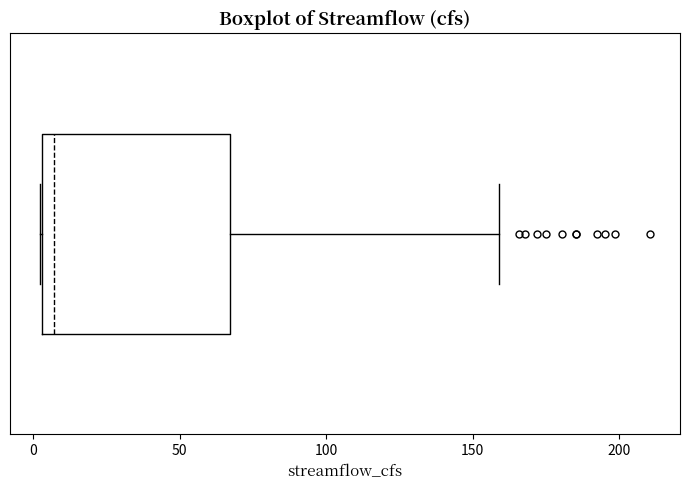

Transcribe this box plot: give where the median line is, the range the box spans, and where the two whiskers end, as read against the x-axis. The values are not printed on the chart, so give them approximately, as read against the axis.

median 5 (just right of the box's left edge), box 5 to 65, whiskers 0 to 160